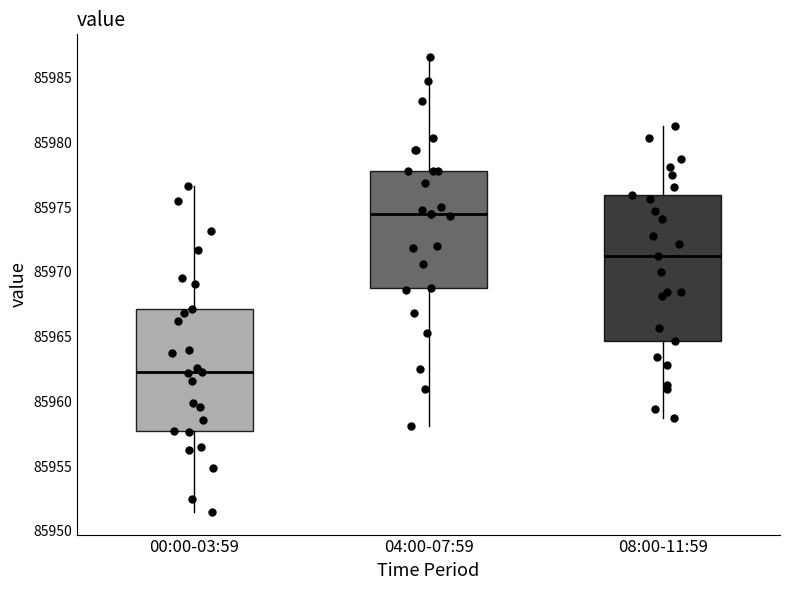

Which box is the tallest, from its lower edge to its upper edge?

08:00-11:59